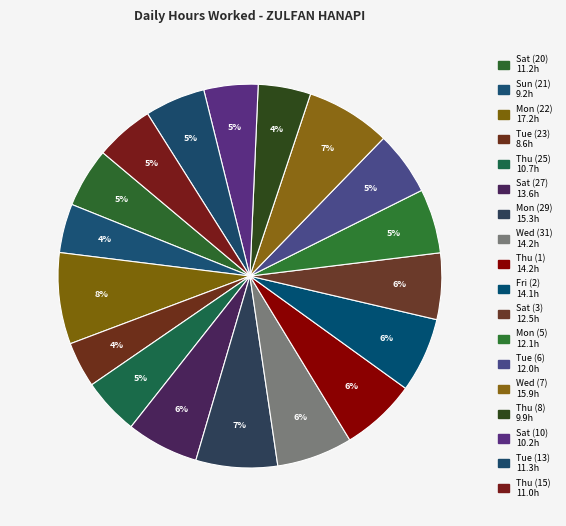

Count the number of slices in the pie.

18